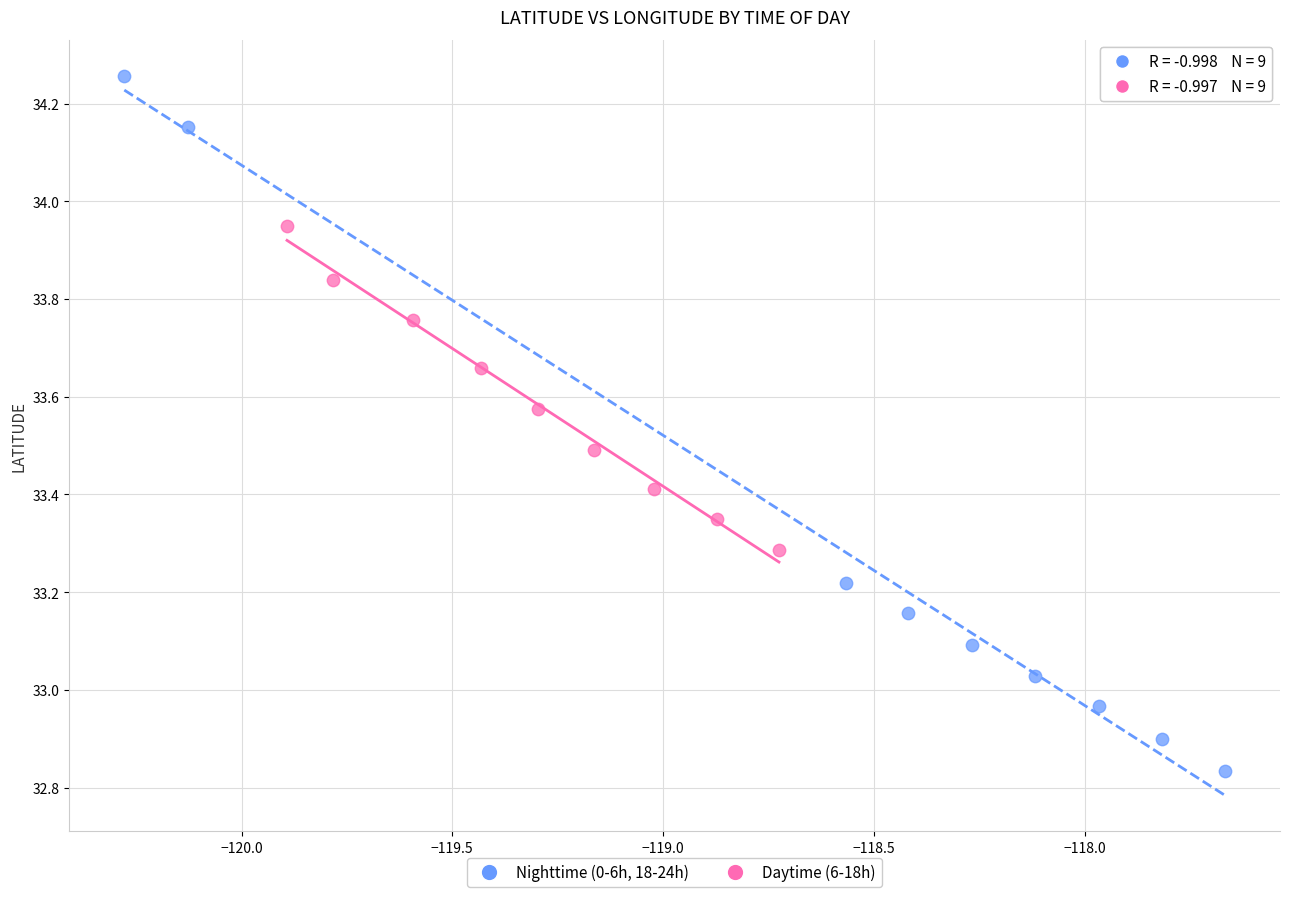

What are all the series names shown in the legend?

Nighttime (0-6h, 18-24h), Daytime (6-18h)